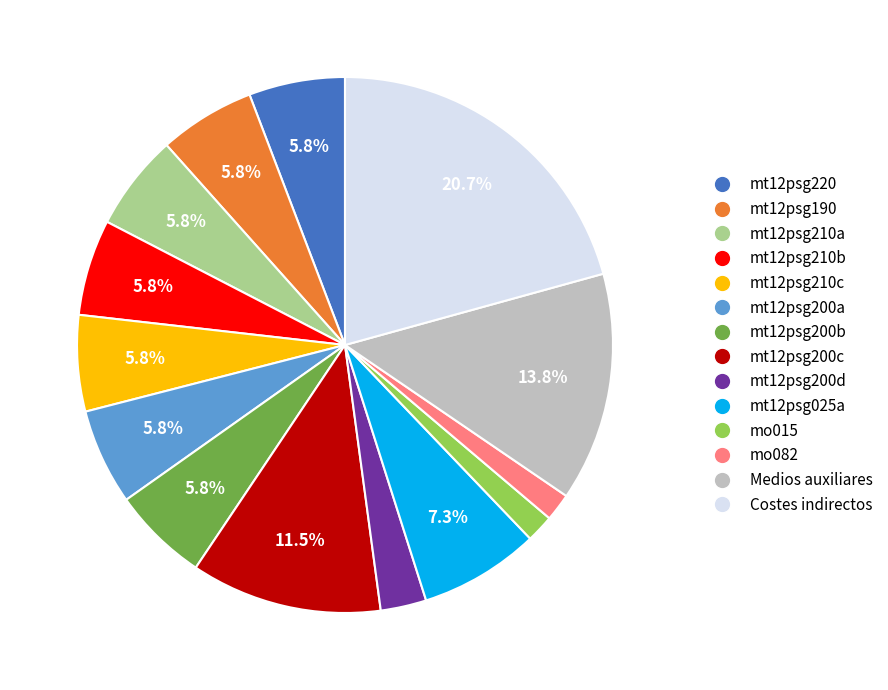

Is it true that Medios auxiliares is 14% of the pie?

True